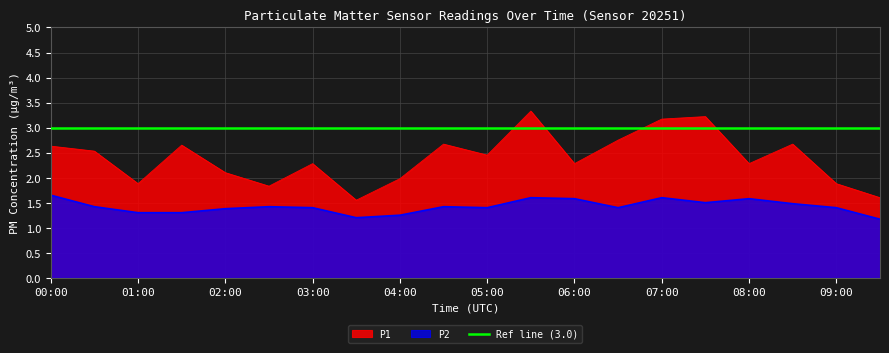

True or false: P2 has a value of 2.6 at 05:30.

False